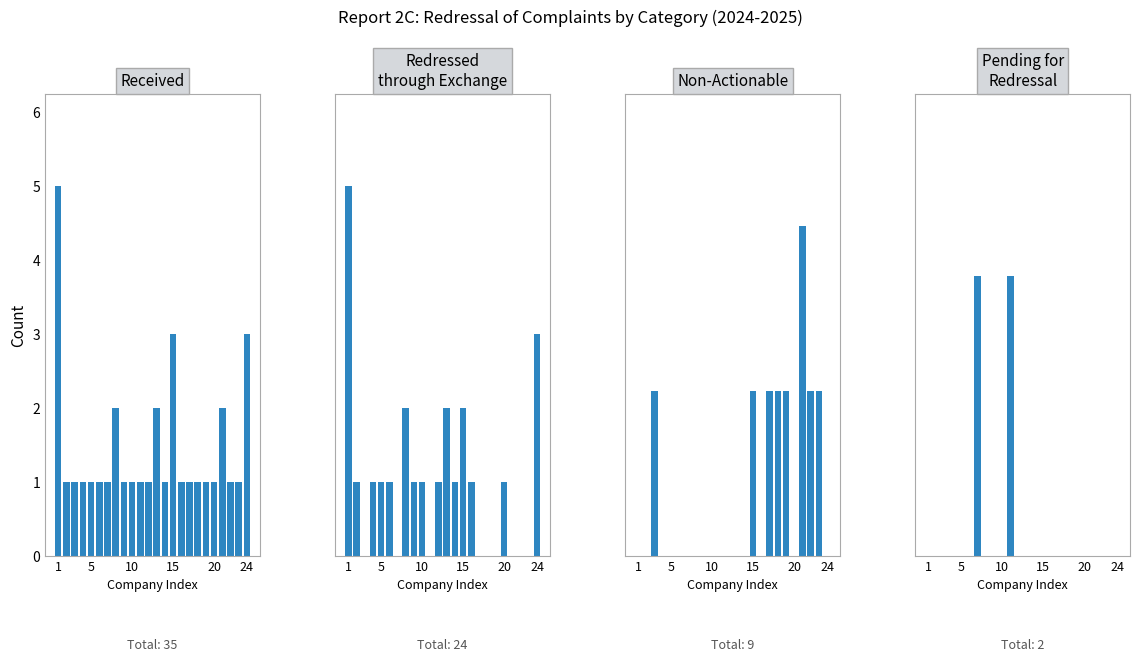

Between 6 and 8, which series saw the biggest shift?

Redressed through Exchange